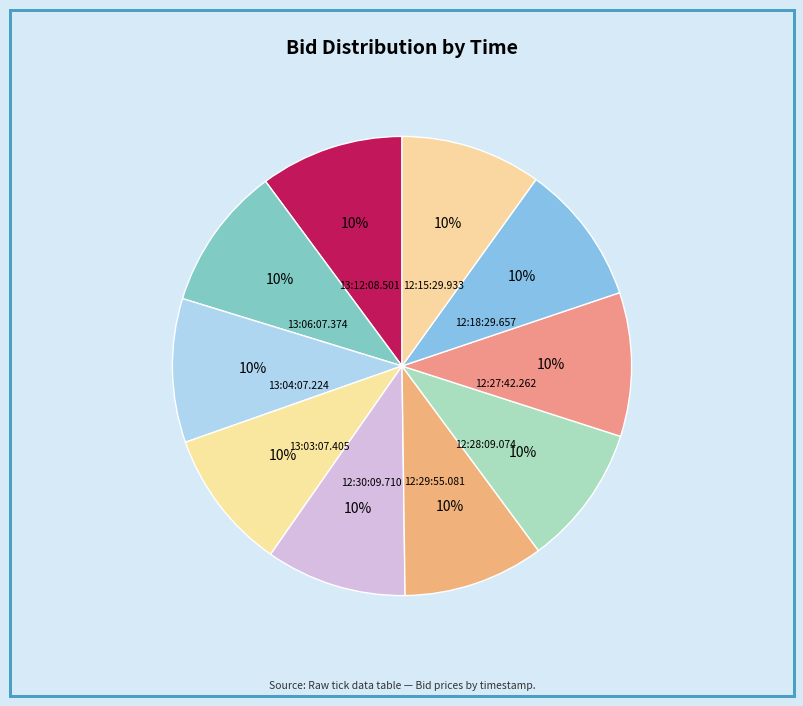

Is 12:18:29.657 the majority of the pie?

No